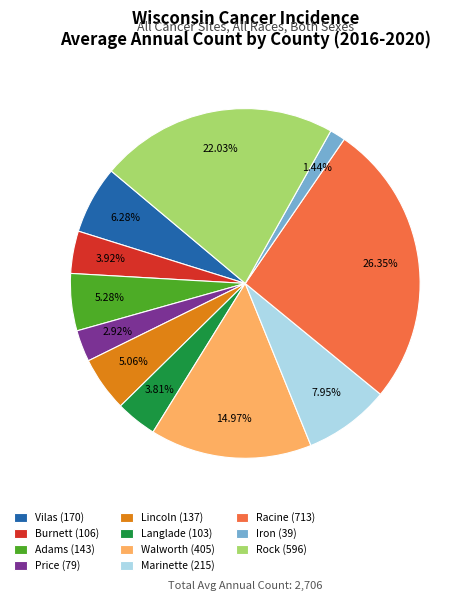

Which has a higher value, Racine (713) or Lincoln (137)?

Racine (713)